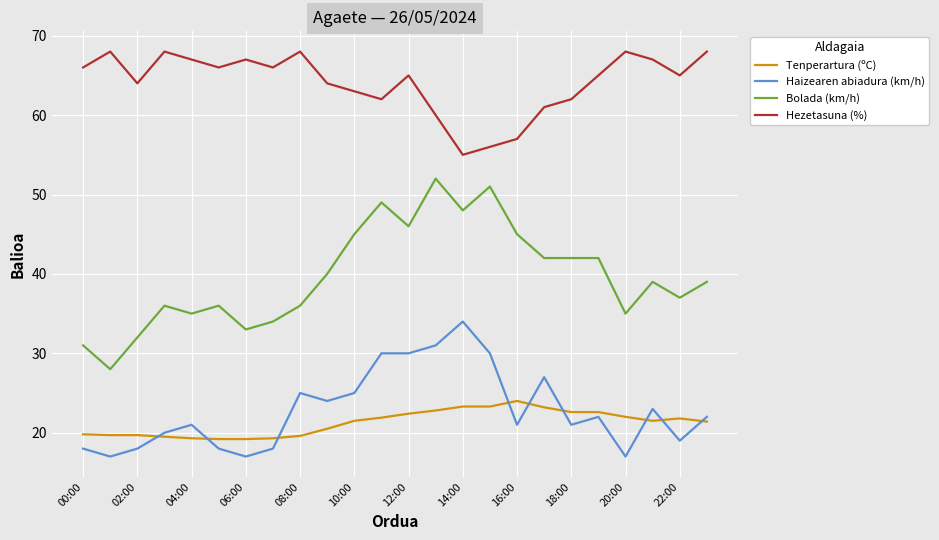

What is the greatest value displayed?

68.0